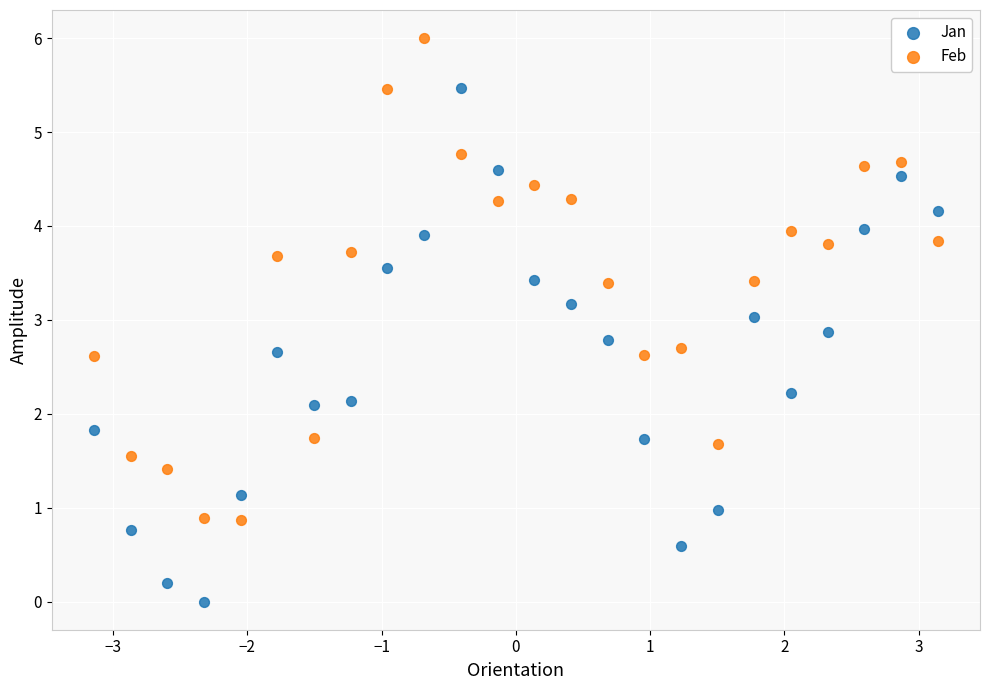

What are all the series names shown in the legend?

Jan, Feb